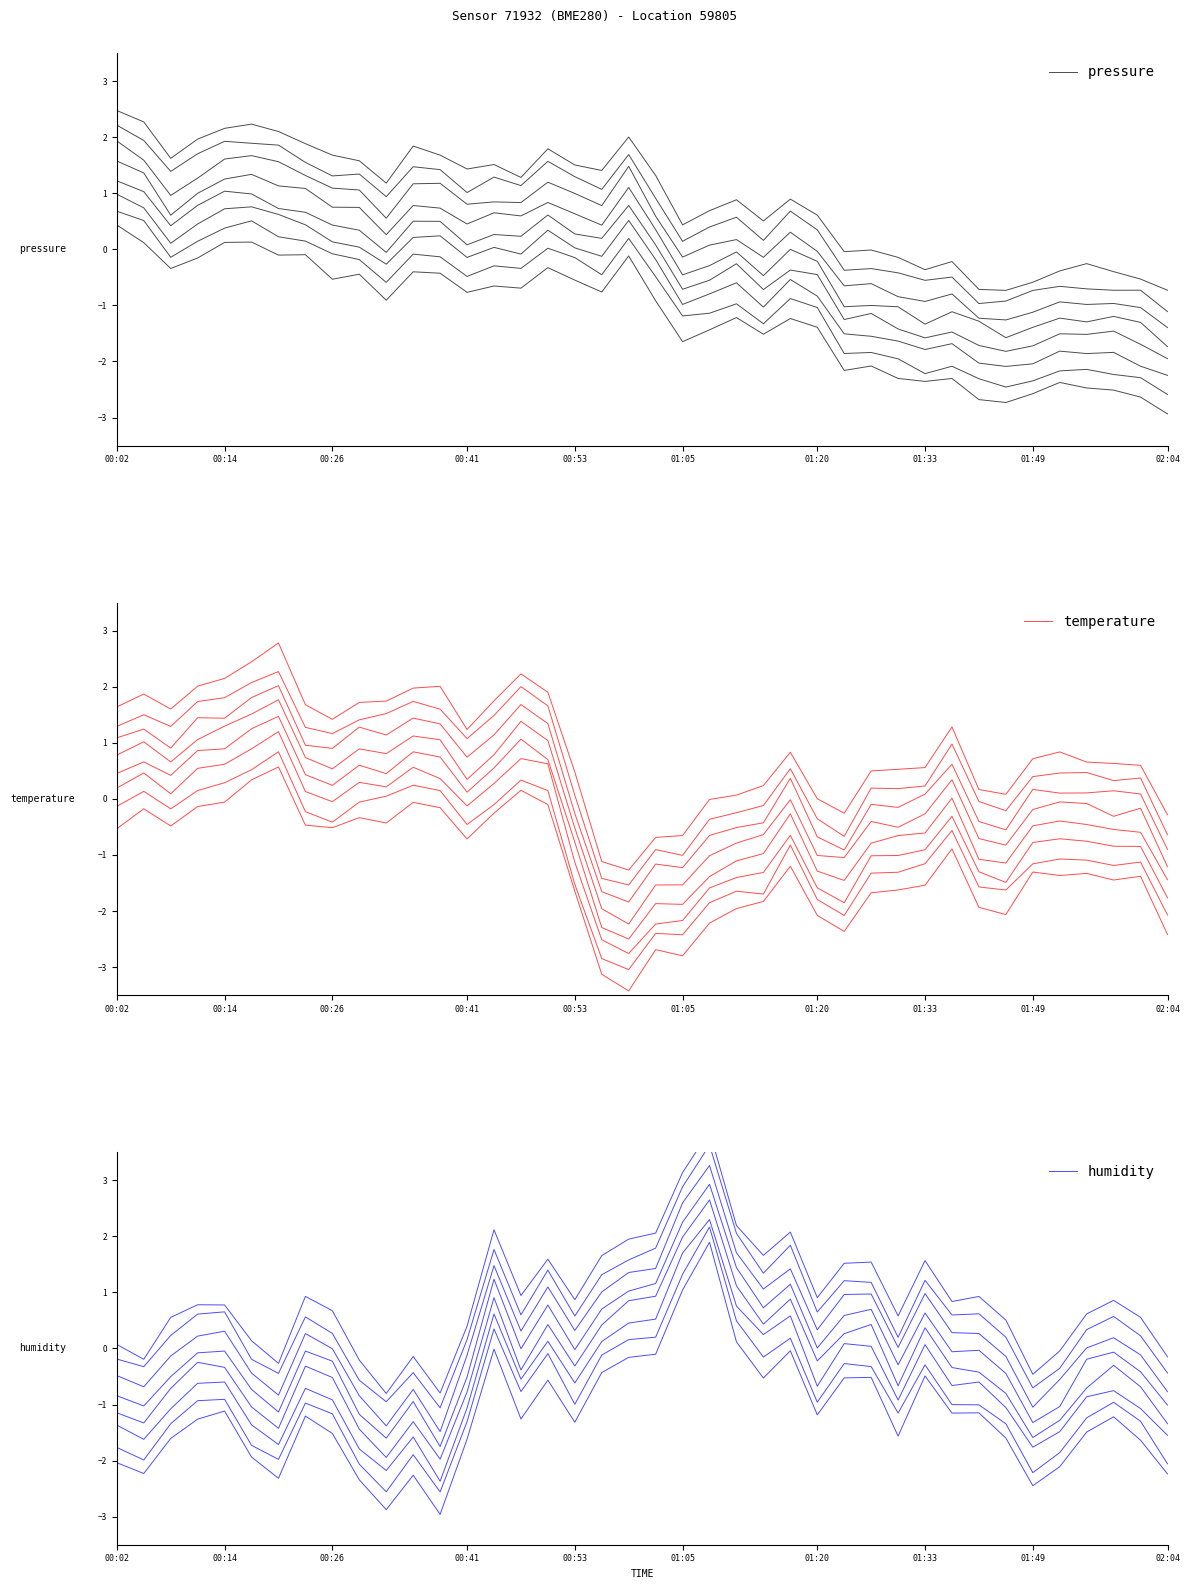

Does the chart have visible grid lines?

No